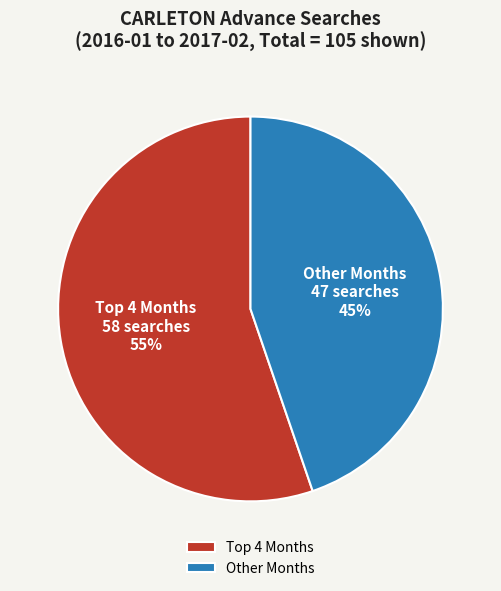

Rank the categories by value from lowest to highest.

Other Months, Top 4 Months